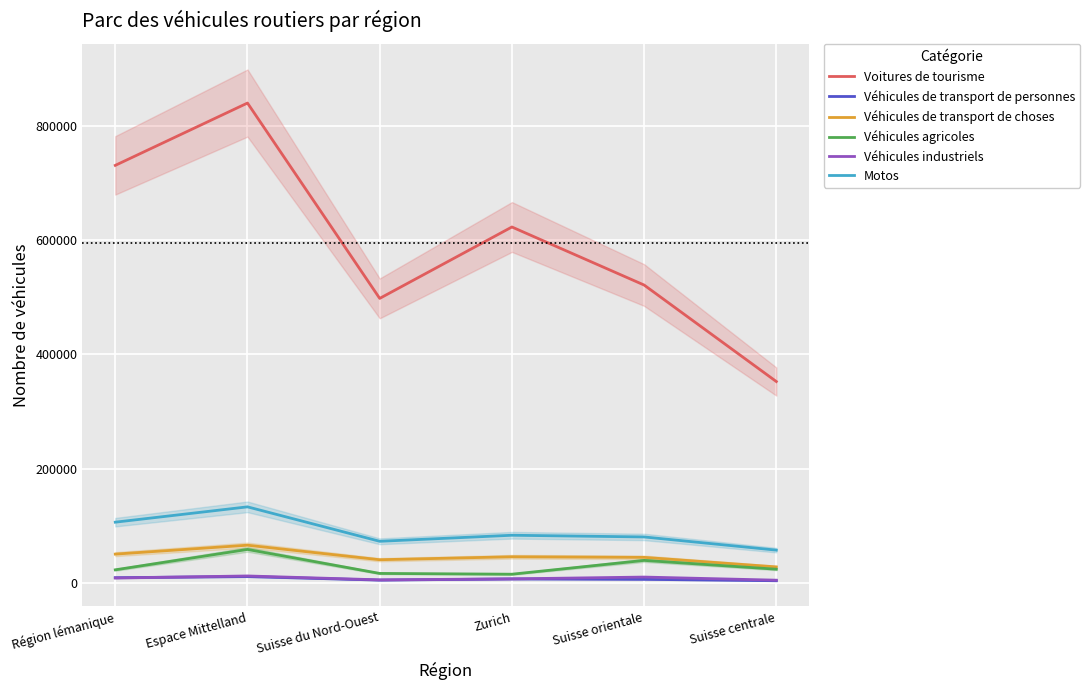

In Motos, how many points are lower than both neighbors (excluding endpoints)?

1